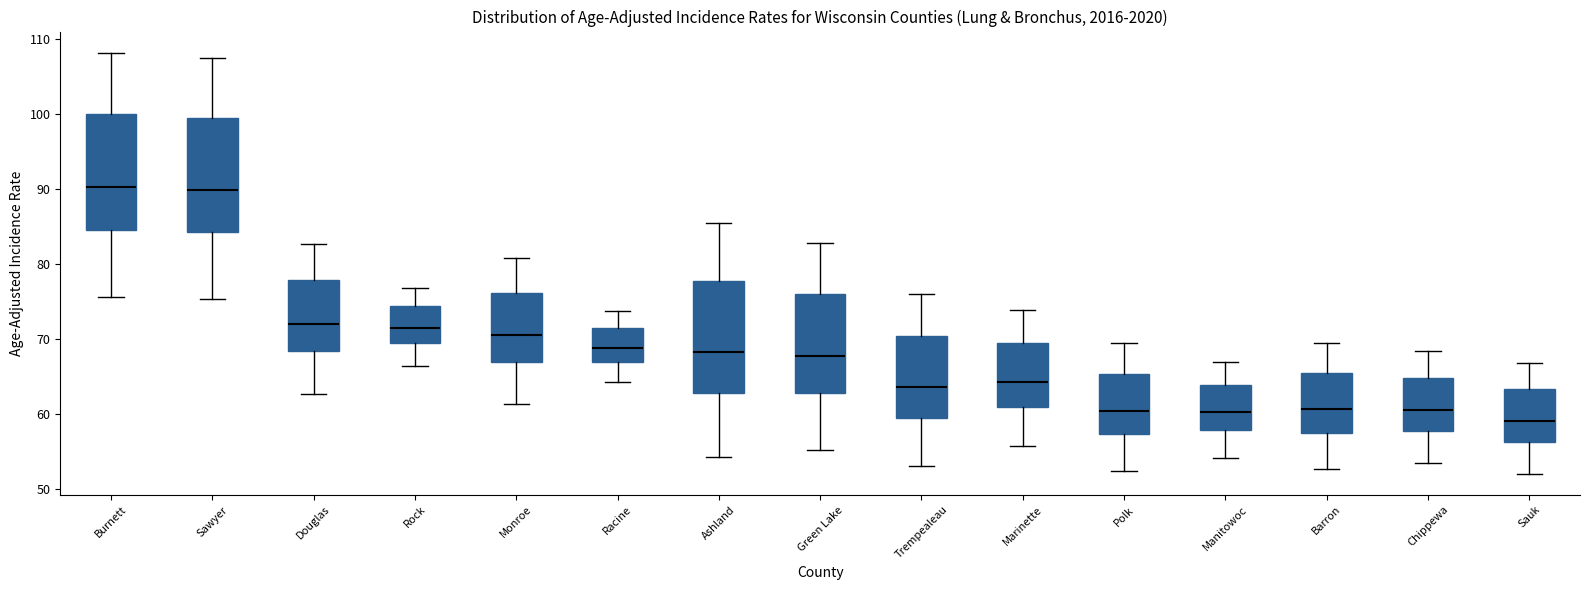

Reading left to right, read every box against the y-axis: the position of its median line, the range the box covers, and the ends of its whiskers. The values are not printed on the chart, so give them approximately, as read against the axis.

Burnett: median 90, box 85 to 100, whiskers 76 to 108
Sawyer: median 90, box 84 to 100, whiskers 75 to 108
Douglas: median 72, box 68 to 78, whiskers 63 to 83
Rock: median 71, box 69 to 74, whiskers 66 to 77
Monroe: median 71, box 67 to 76, whiskers 61 to 81
Racine: median 69, box 67 to 71, whiskers 64 to 74
Ashland: median 68, box 63 to 78, whiskers 54 to 86
Green Lake: median 68, box 63 to 76, whiskers 55 to 83
Trempealeau: median 64, box 59 to 70, whiskers 53 to 76
Marinette: median 64, box 61 to 70, whiskers 56 to 74
Polk: median 60, box 57 to 65, whiskers 52 to 69
Manitowoc: median 60, box 58 to 64, whiskers 54 to 67
Barron: median 61, box 57 to 65, whiskers 53 to 70
Chippewa: median 61, box 58 to 65, whiskers 53 to 68
Sauk: median 59, box 56 to 63, whiskers 52 to 67